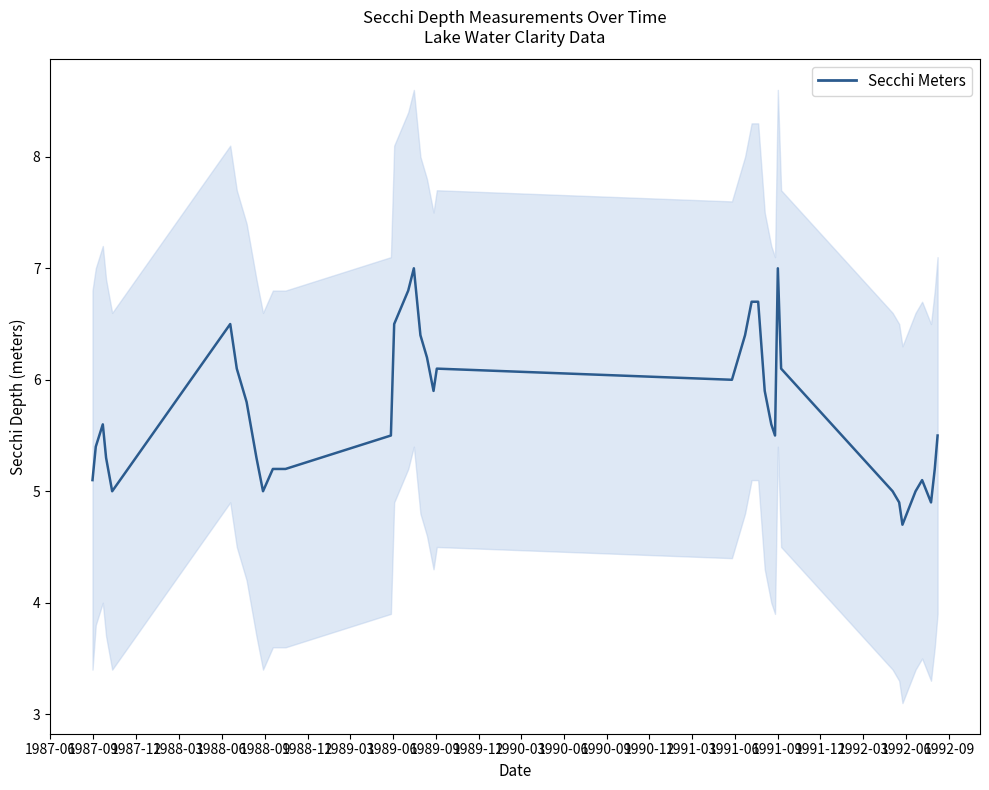

Count the number of values greater than 5.

32